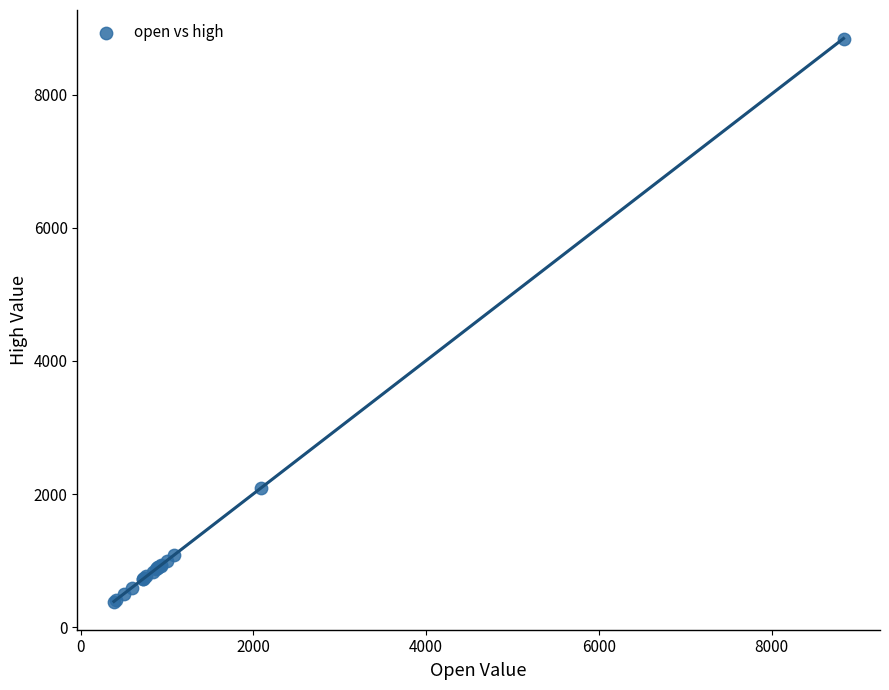

What Y value in the scatter plot is closest to 4615?

2098.0